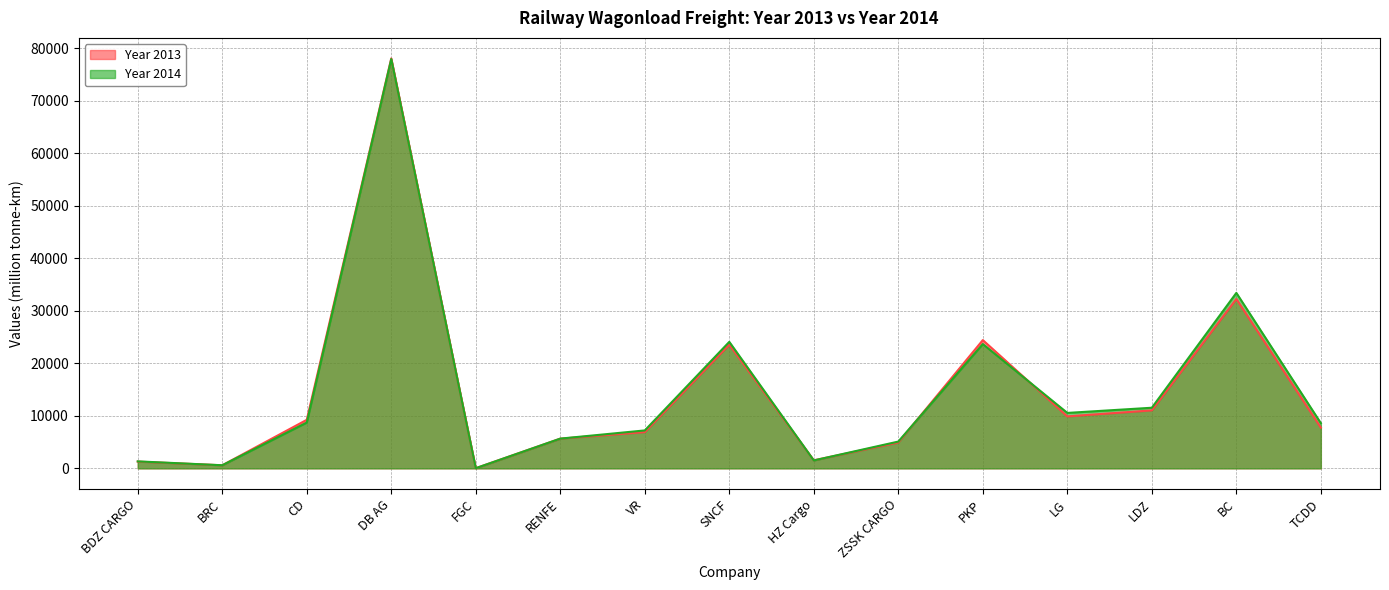

How many lines are shown in the chart?

2